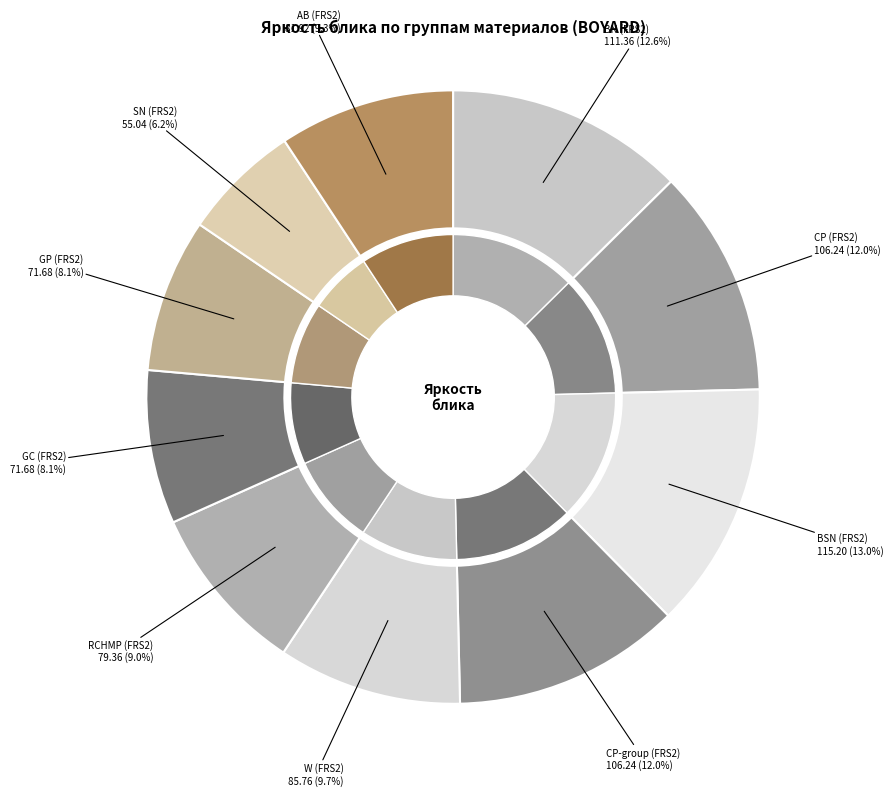

To the nearest percent, what is the difference between the BSN and RCHMP slice percentages?

4%